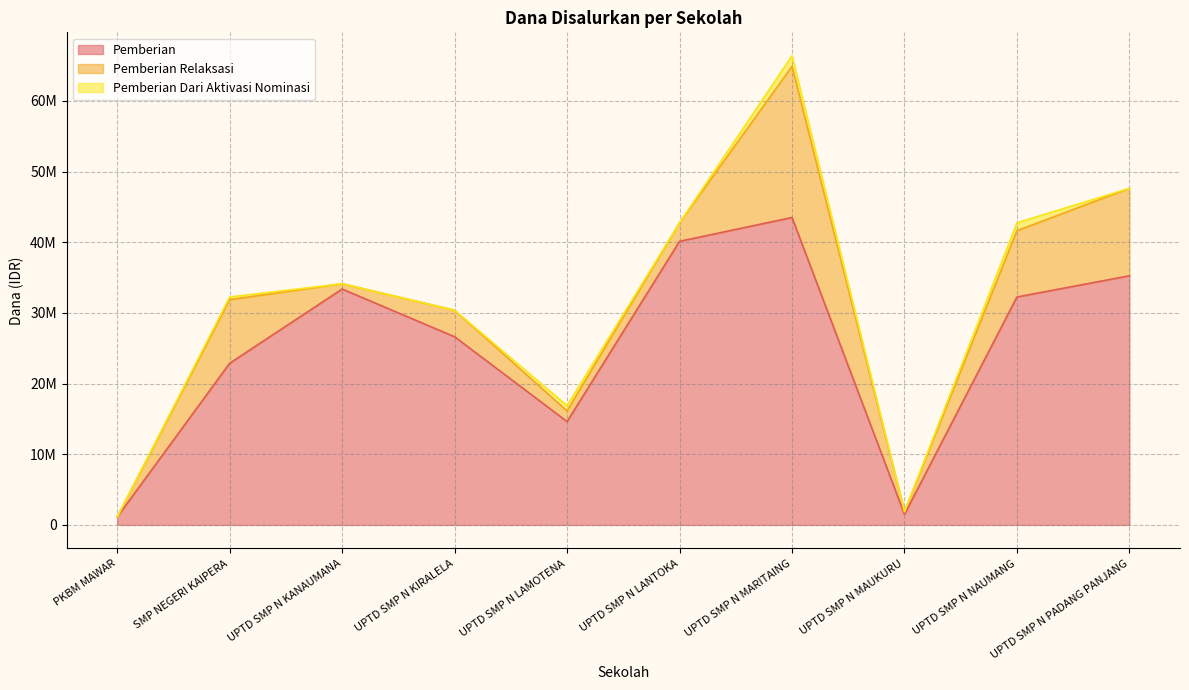

Does the chart display data point markers on the line(s)?

No